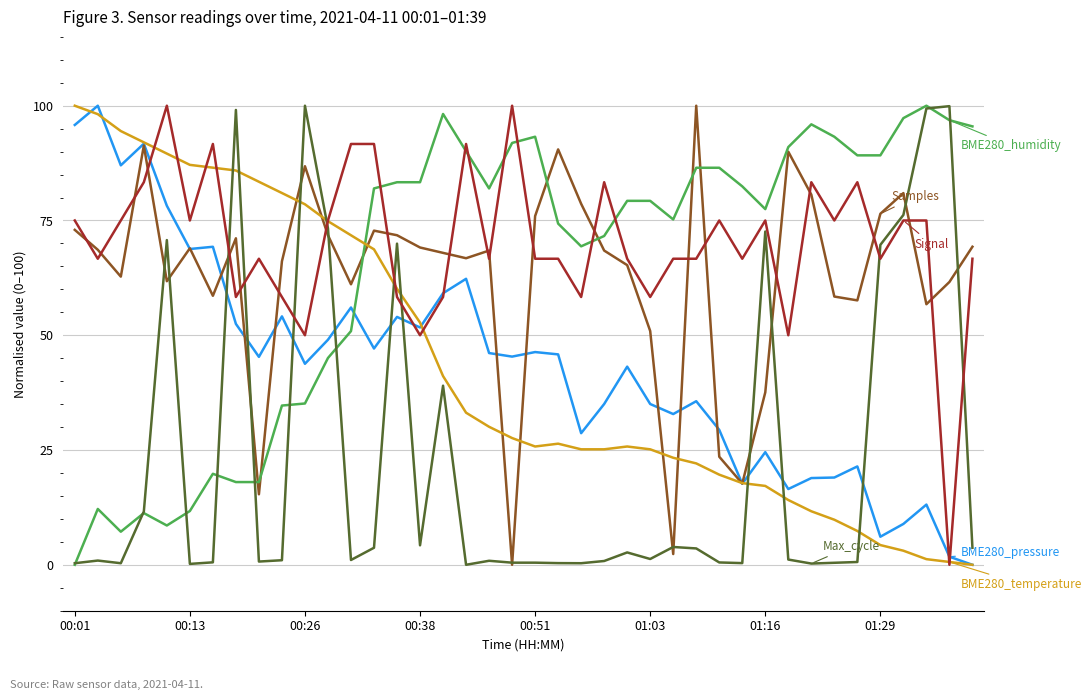

What is the maximum value shown in the chart?

100.0